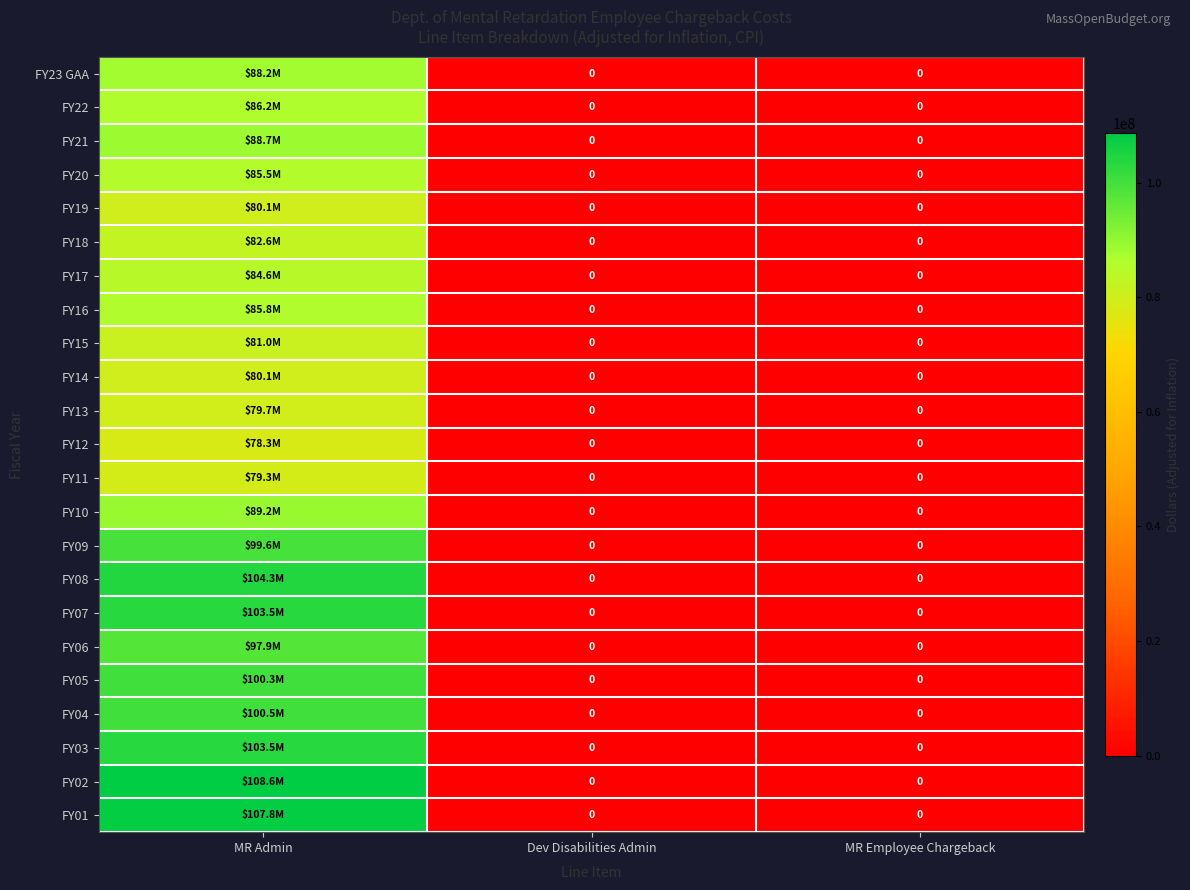

At which label does FY11 reach its peak?

MR Admin